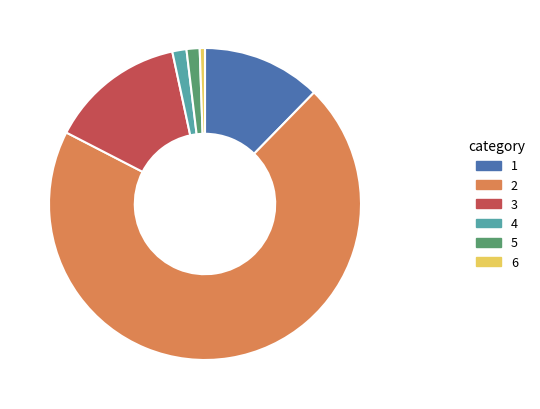

Is there a majority slice in this chart?

Yes